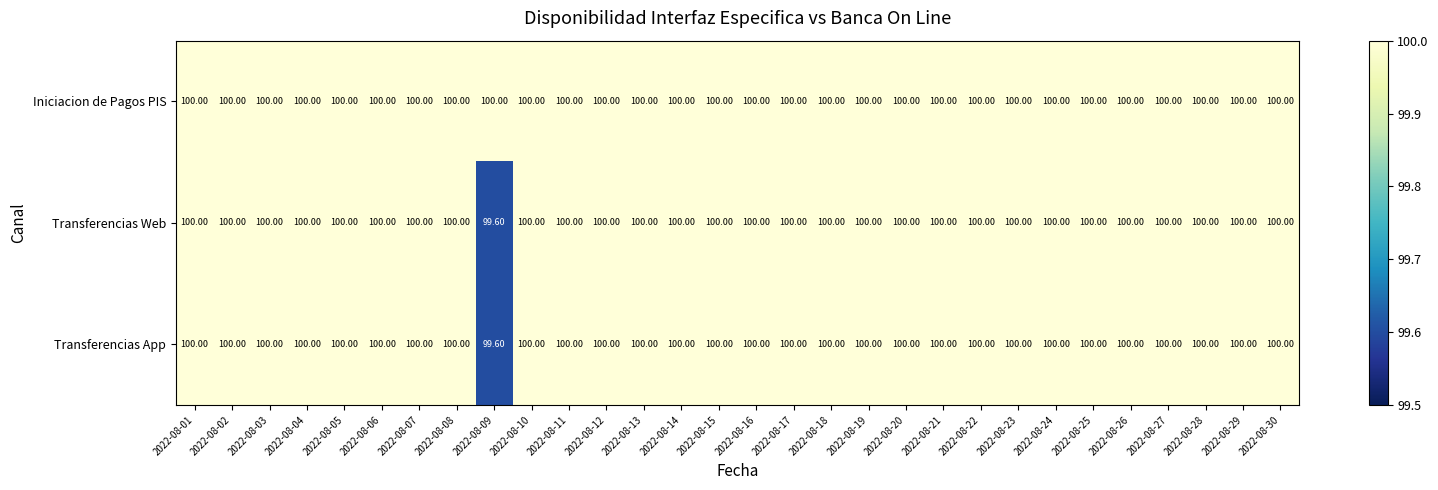

How many data points does each series have?

30